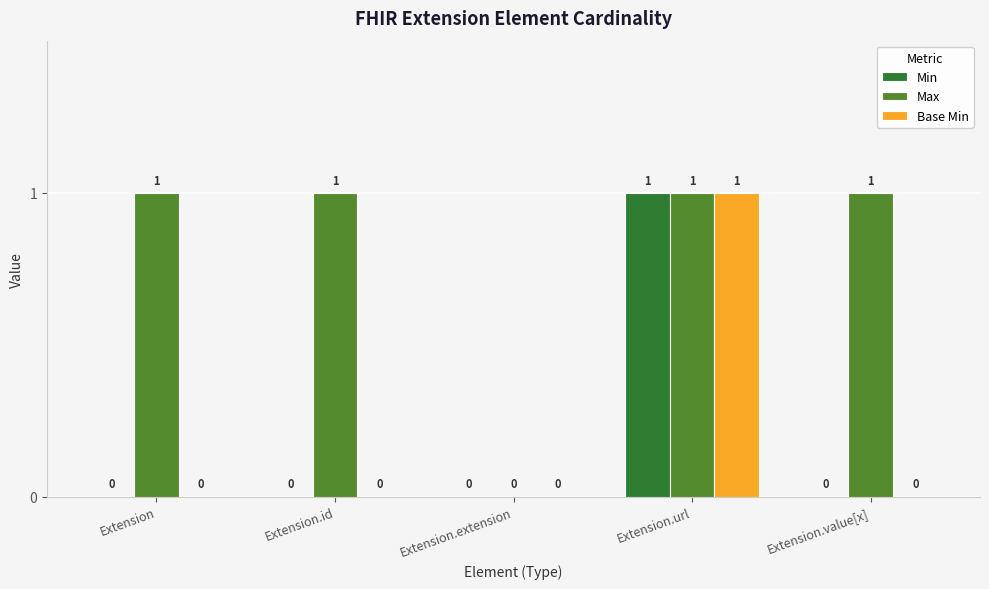

How many groups of bars are there?

5